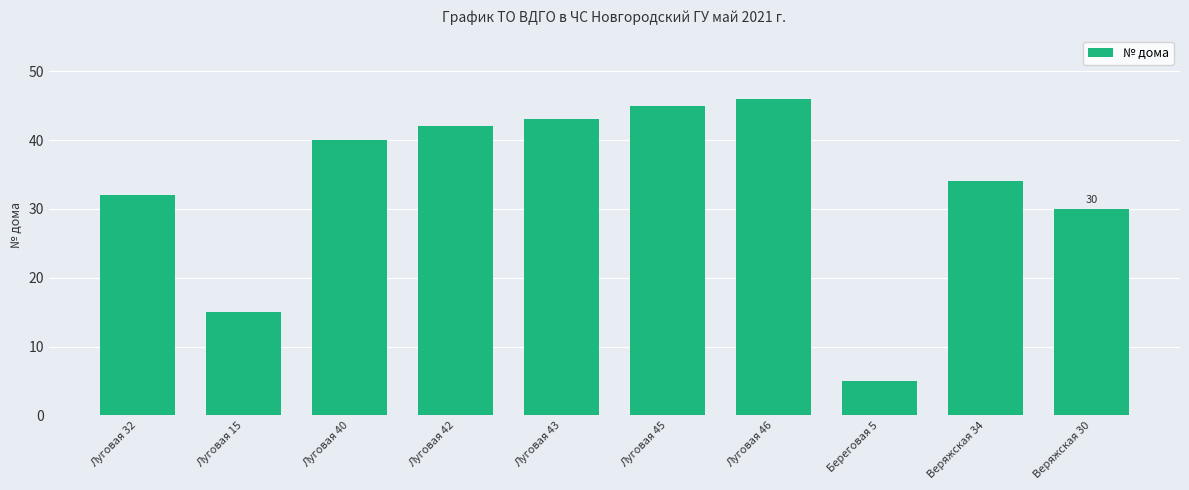

Approximately how many times larger is the value at Луговая 42 compared to Веряжская 30?

1.4